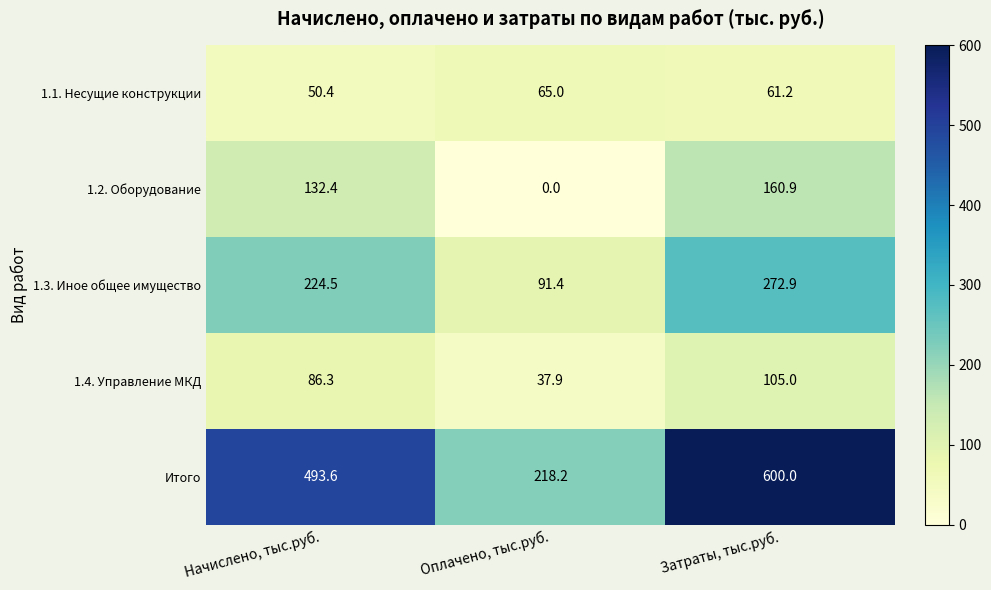

Reading left to right, transcribe all the data shown in this chart.

1.1. Несущие конструкции: Начислено, тыс.руб.=50.4	Оплачено, тыс.руб.=65.0	Затраты, тыс.руб.=61.2
1.2. Оборудование: Начислено, тыс.руб.=132.4	Оплачено, тыс.руб.=0.0	Затраты, тыс.руб.=160.9
1.3. Иное общее имущество: Начислено, тыс.руб.=224.5	Оплачено, тыс.руб.=91.4	Затраты, тыс.руб.=272.9
1.4. Управление МКД: Начислено, тыс.руб.=86.3	Оплачено, тыс.руб.=37.9	Затраты, тыс.руб.=105.0
Итого: Начислено, тыс.руб.=493.6	Оплачено, тыс.руб.=218.2	Затраты, тыс.руб.=600.0